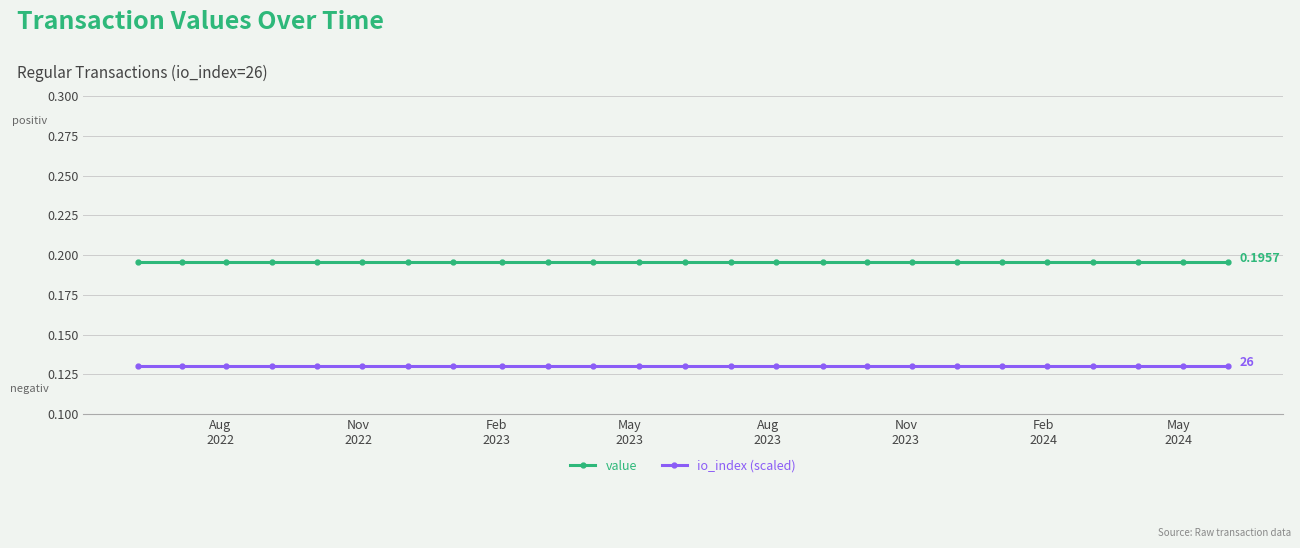

What is the sum of all value values?

4.9